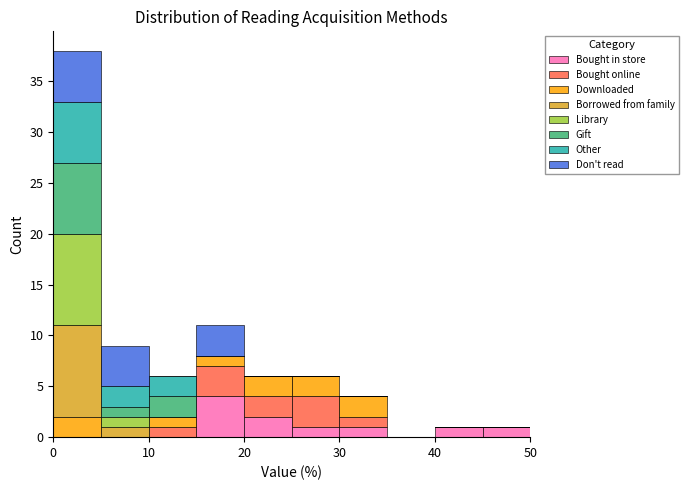

Reading left to right, list every stacked bar in this chart as the range it spans on the x-axis followed by its total height. The values are not printed on the chart, so give them approximately, as read against the axis.

0 to 5: 38
5 to 10: 9
10 to 15: 6
15 to 20: 11
20 to 25: 6
25 to 30: 6
30 to 35: 4
35 to 40: 0
40 to 45: 1
45 to 50: 1